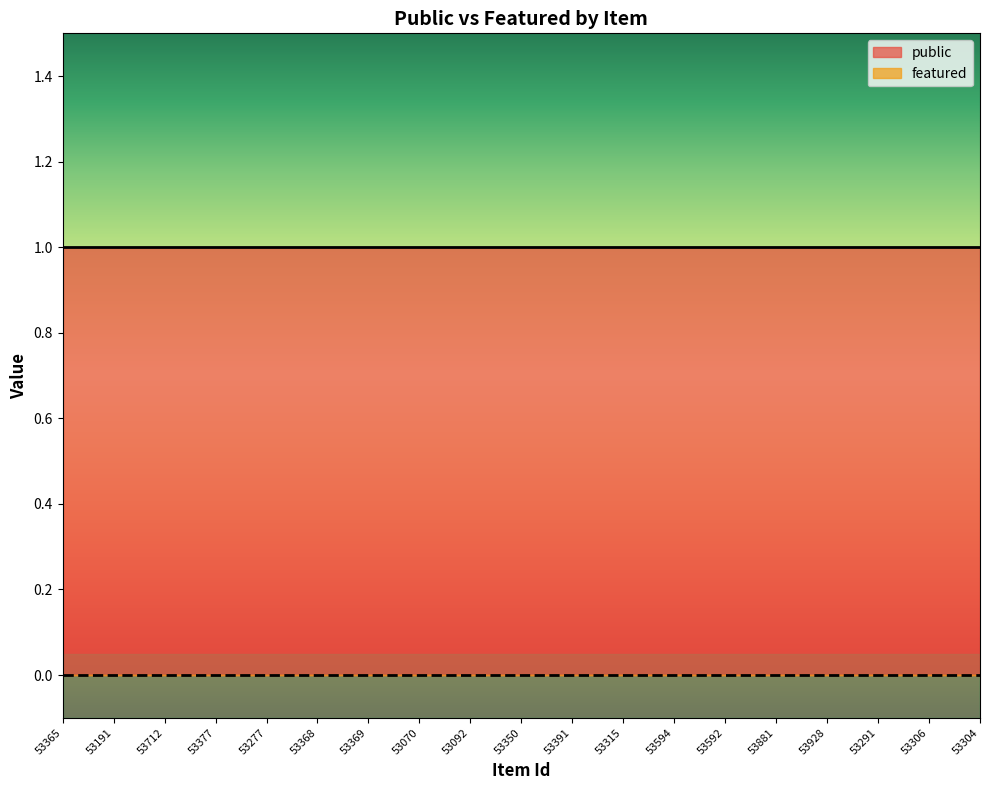

Which category has the highest value in the featured series?

53365